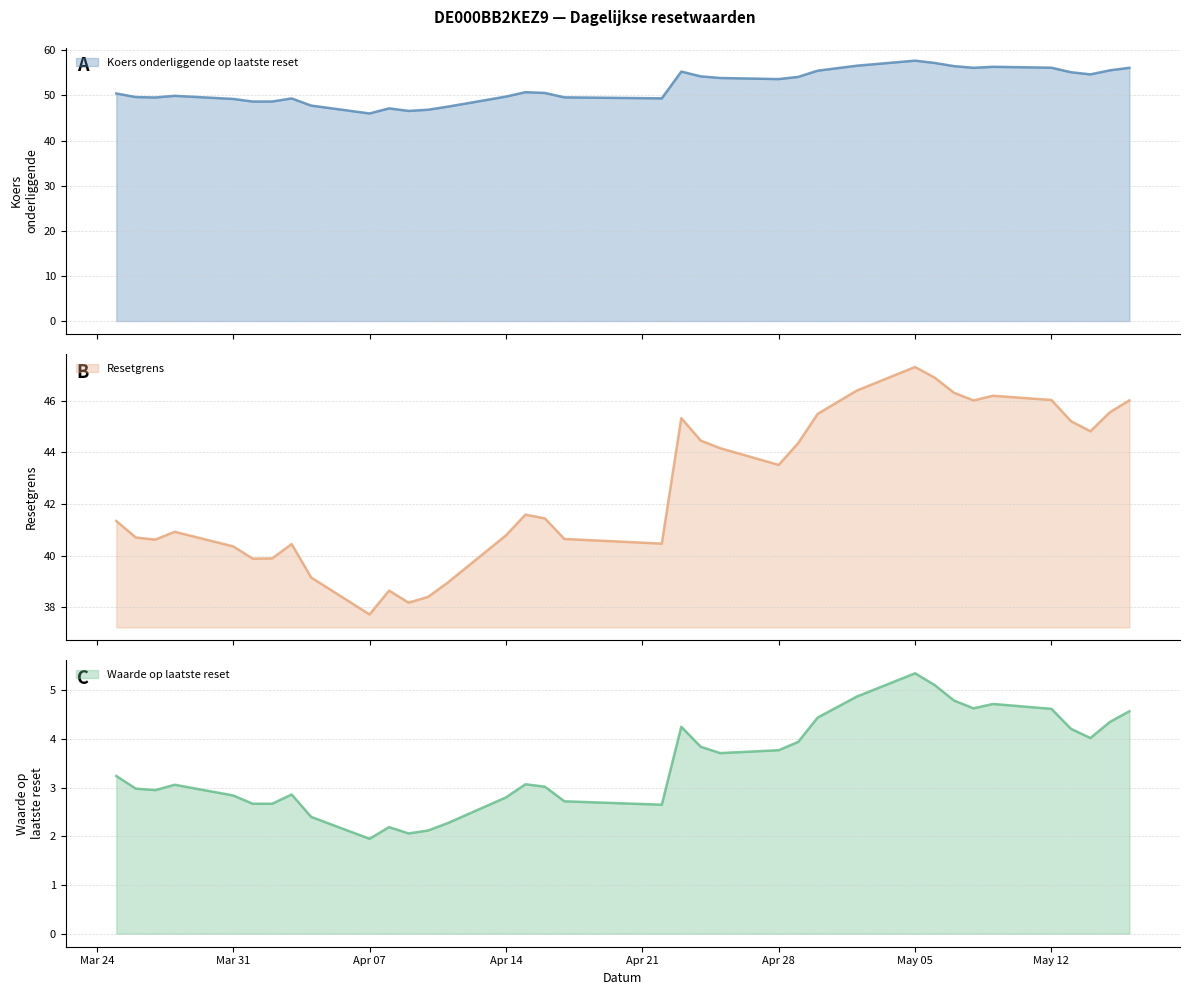

What is the difference between the second highest and minimum values in the Resetgrens series?

9.2